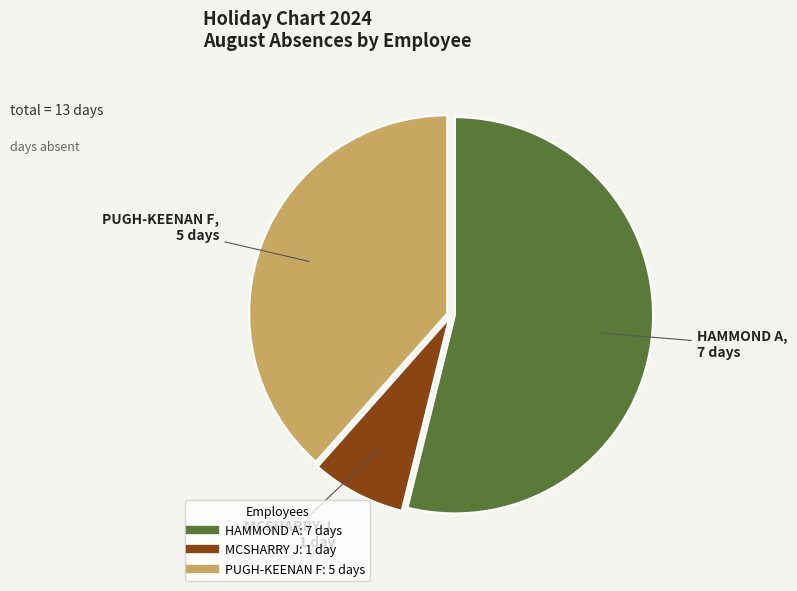

Is there a majority slice in this chart?

Yes